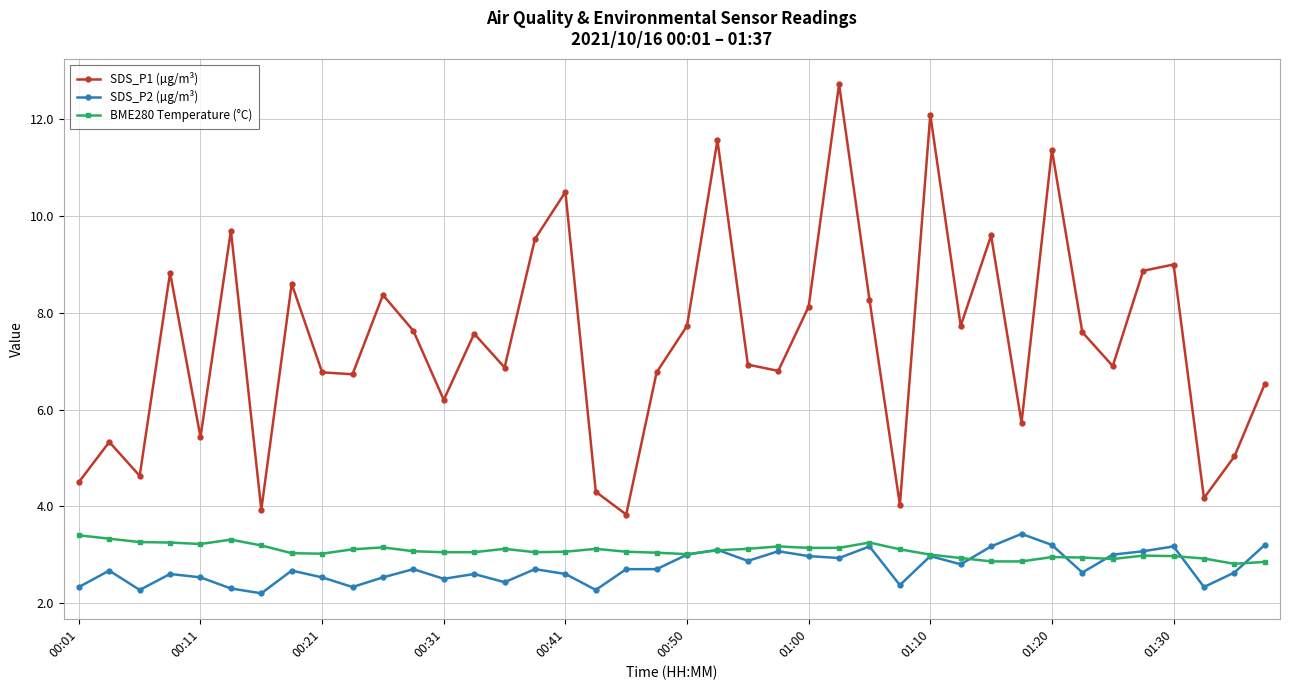

Which series has the largest total across all categories?

SDS_P1 (µg/m³)